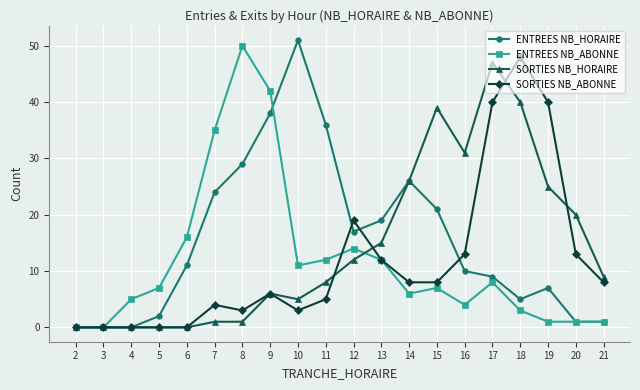

True or false: ENTREES NB_ABONNE has a value of 16 at 6.

True